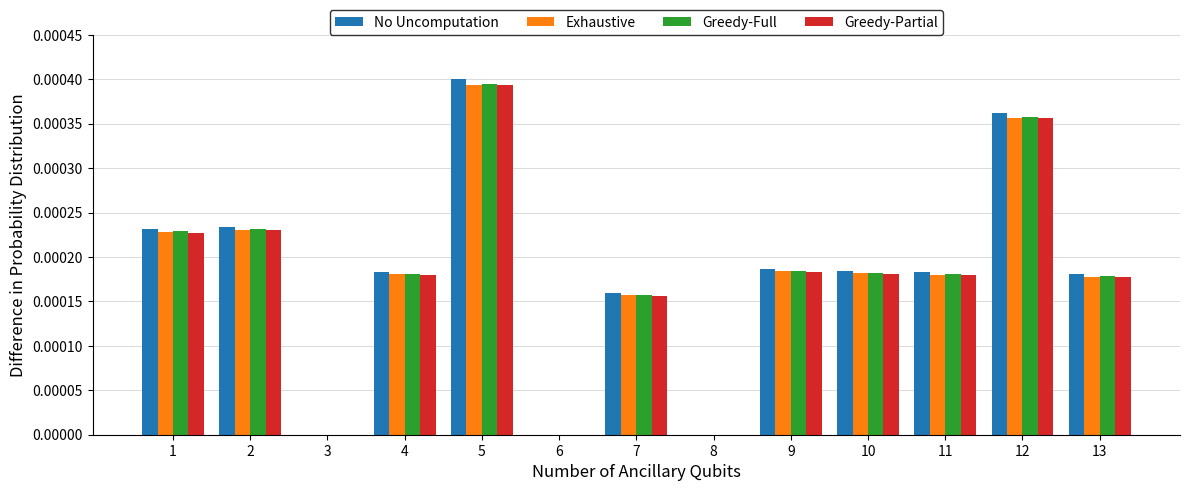

How many No Uncomputation values are between 0 and 1?

13